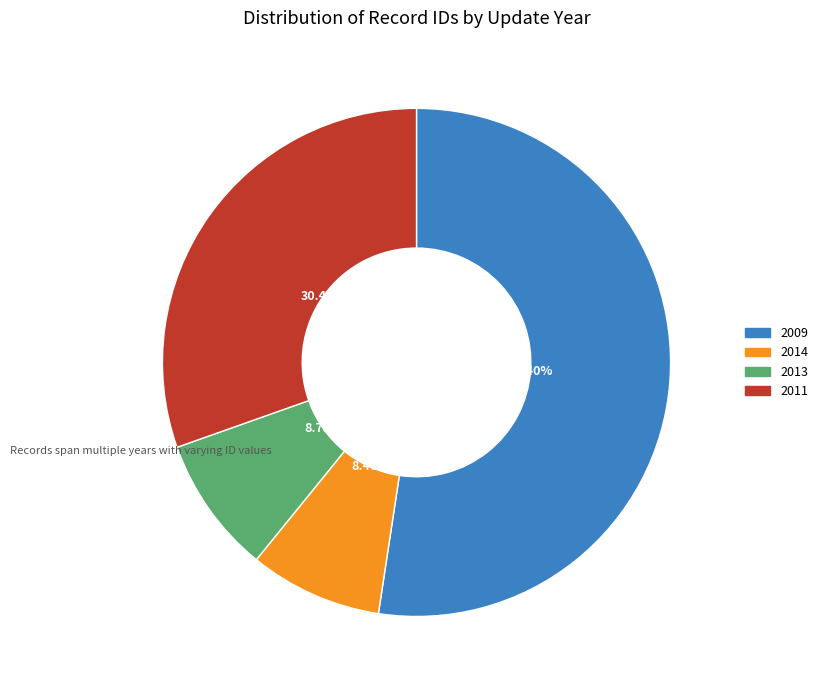

How many slices are in this pie chart?

4